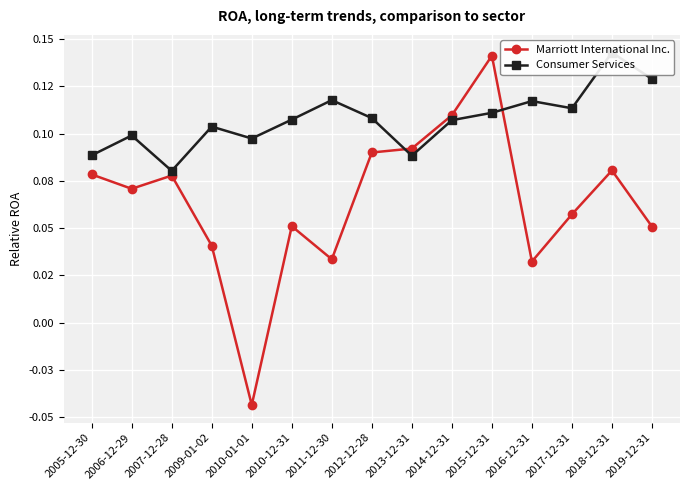

What is the difference between the highest and lowest values at 2019-12-31?

0.1